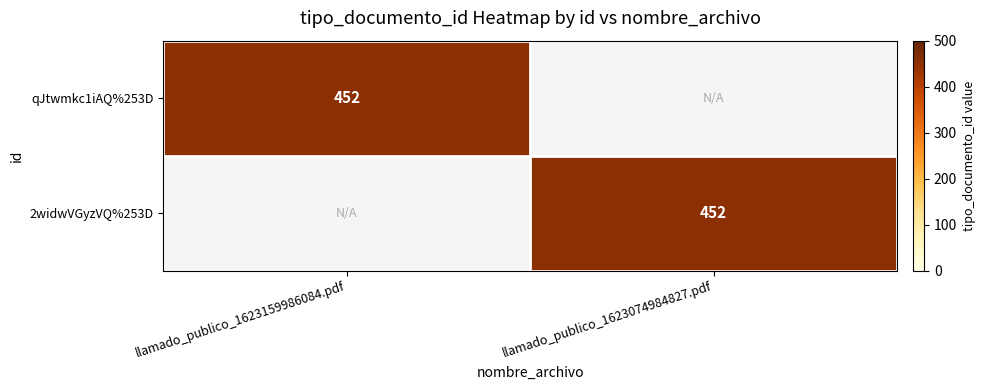

The 2widwVGyzVQ%253D series shows 452 at llamado_publico_1623074984827.pdf. True or false?

True